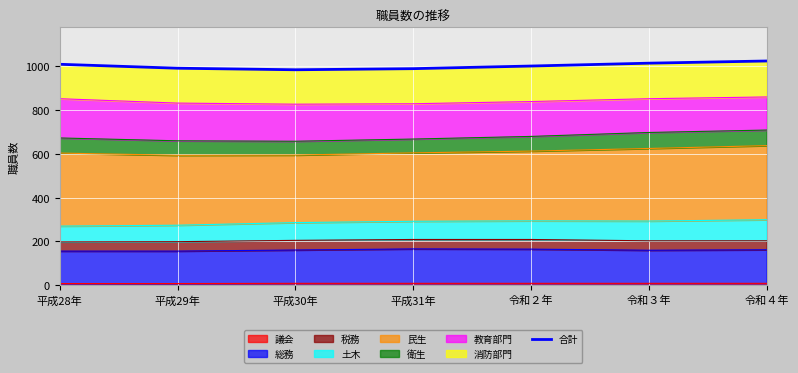

List the labels in order of value, largest first.

令和４年, 令和３年, 平成28年, 令和２年, 平成29年, 平成31年, 平成30年